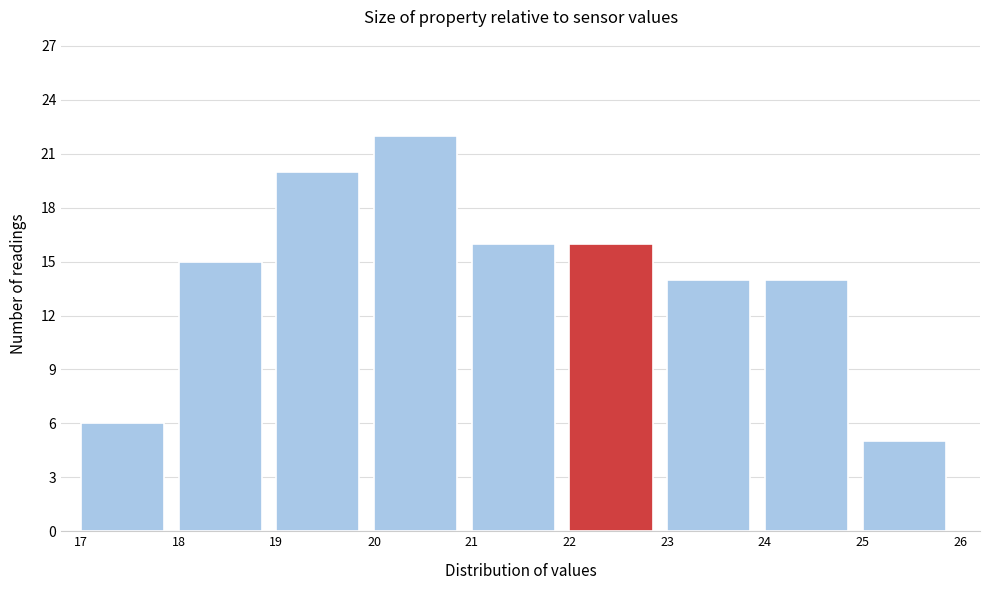

Which range on the x-axis has the tallest bar?

20 to 21